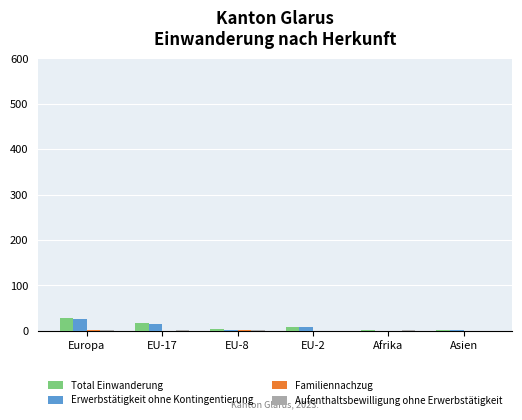

At which category does the chart reach its peak across all series?

Europa